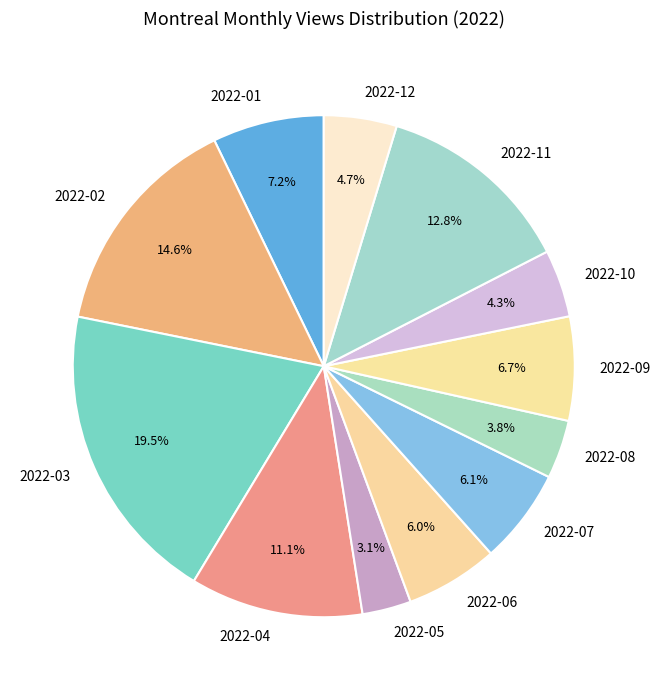

Is it true that 2022-07 is 6% of the pie?

True